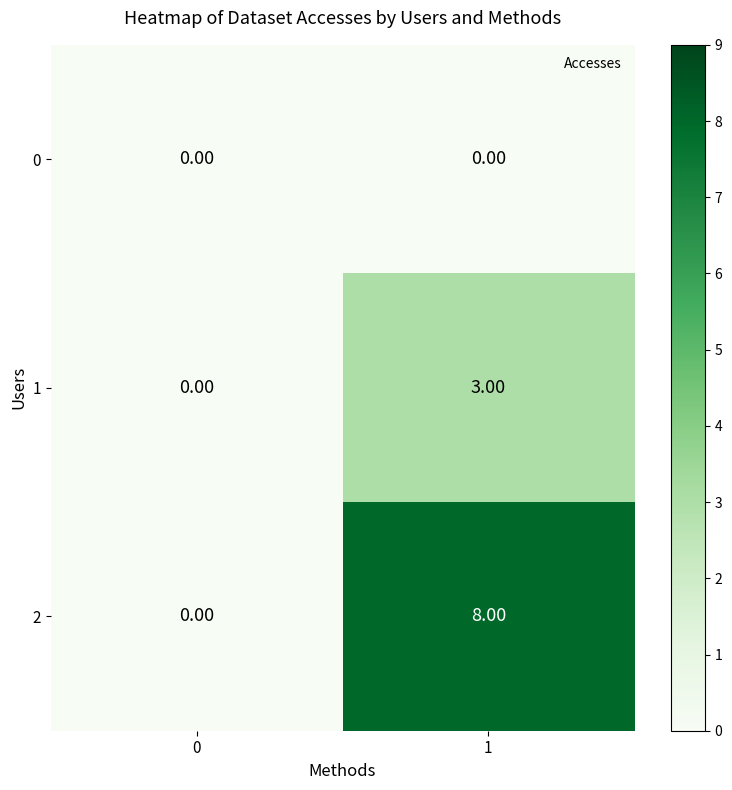

Rank the series by their maximum value, from highest to lowest.

2, 1, 0